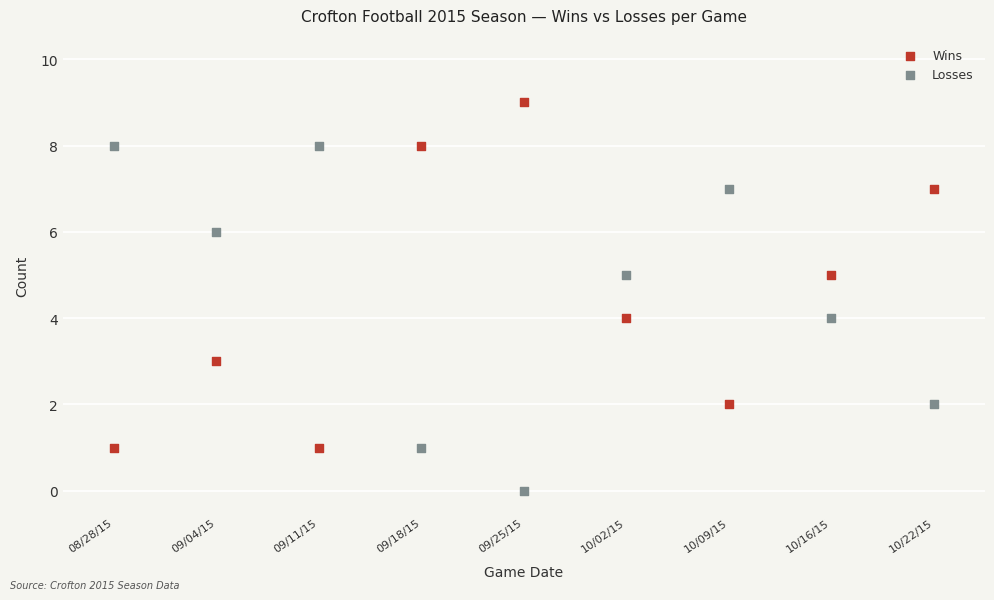

Across all data points, what is the range of Y values (max minus min)?

9